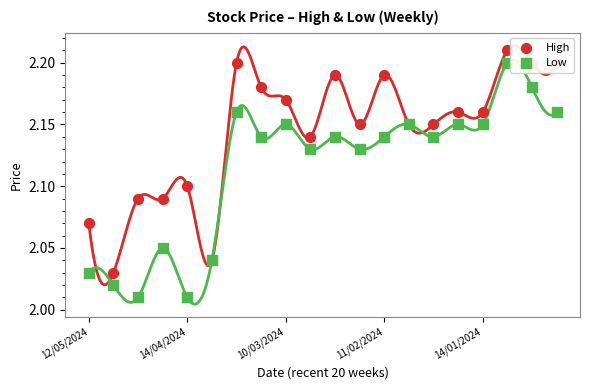

Which series has the largest Y range (max minus min)?

Low